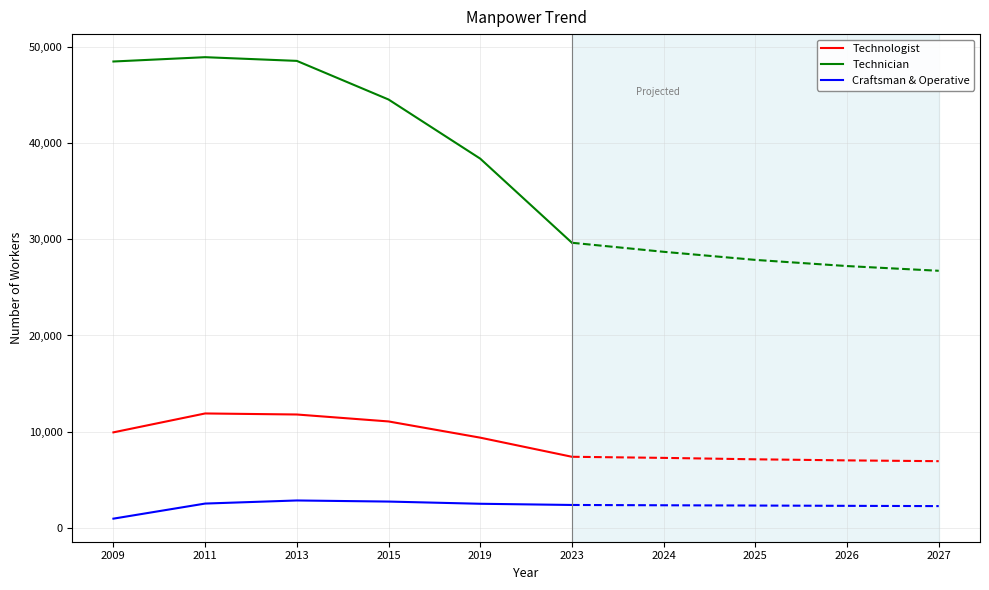

In Craftsman & Operative, how many points are higher than both neighbors (excluding endpoints)?

1